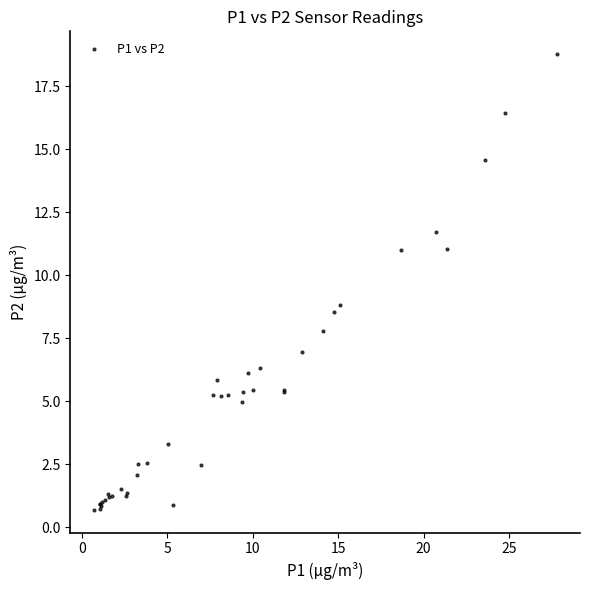

What Y value in the scatter plot is closest to 9?

8.8